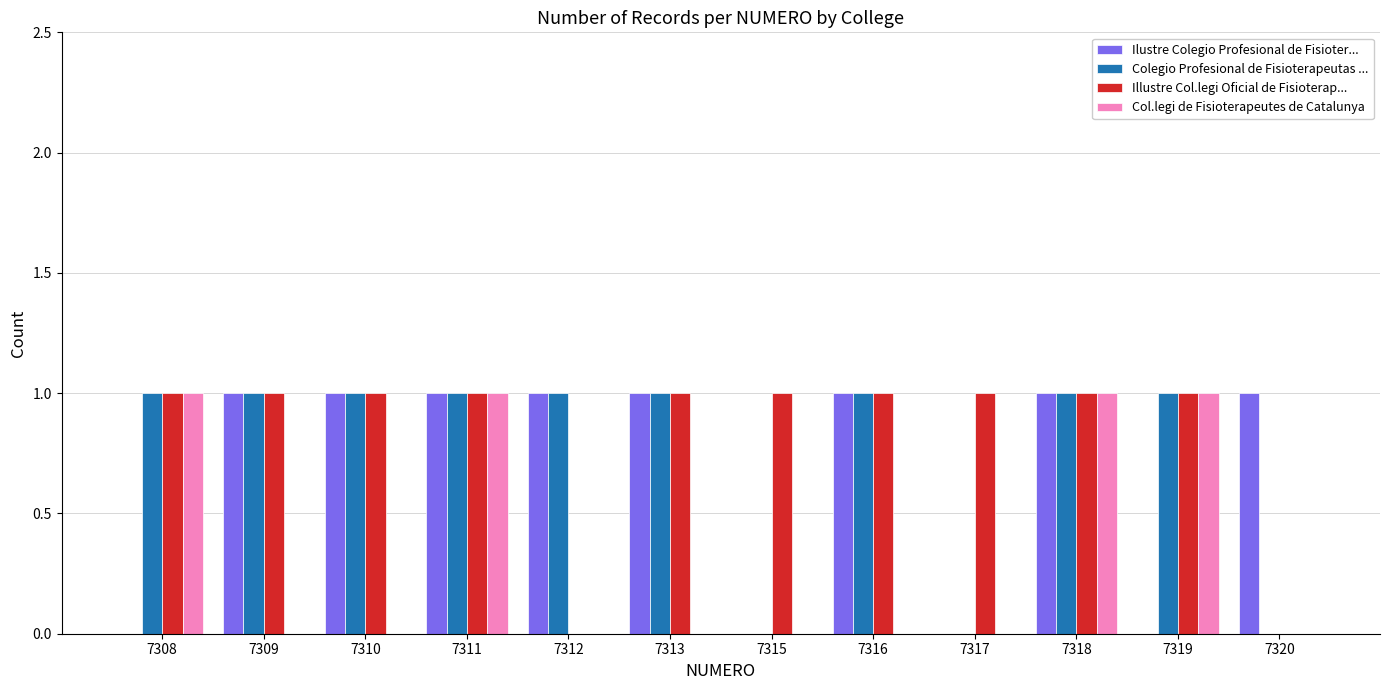

The Colegio Profesional de Fisioterapeutas ... series shows 0 at 7315. True or false?

True